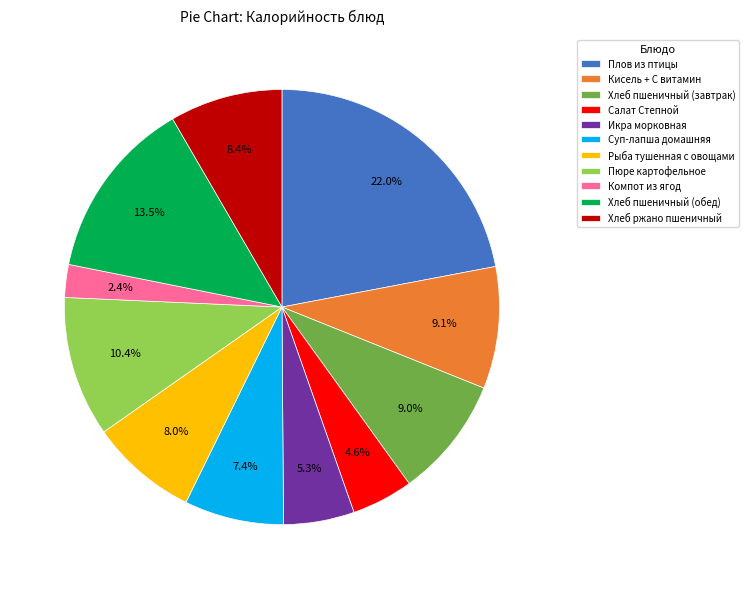

Do Компот из ягод and Хлеб ржано пшеничный together represent more than half of the pie?

No